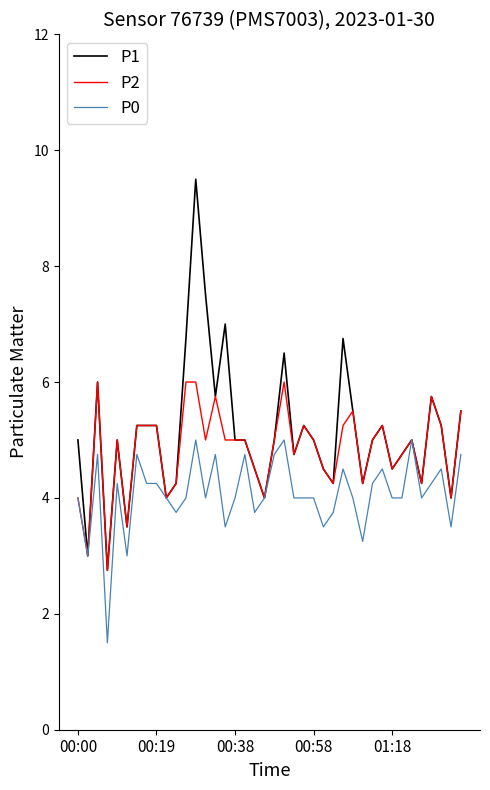

Rank the series by their maximum value, from lowest to highest.

P0, P2, P1